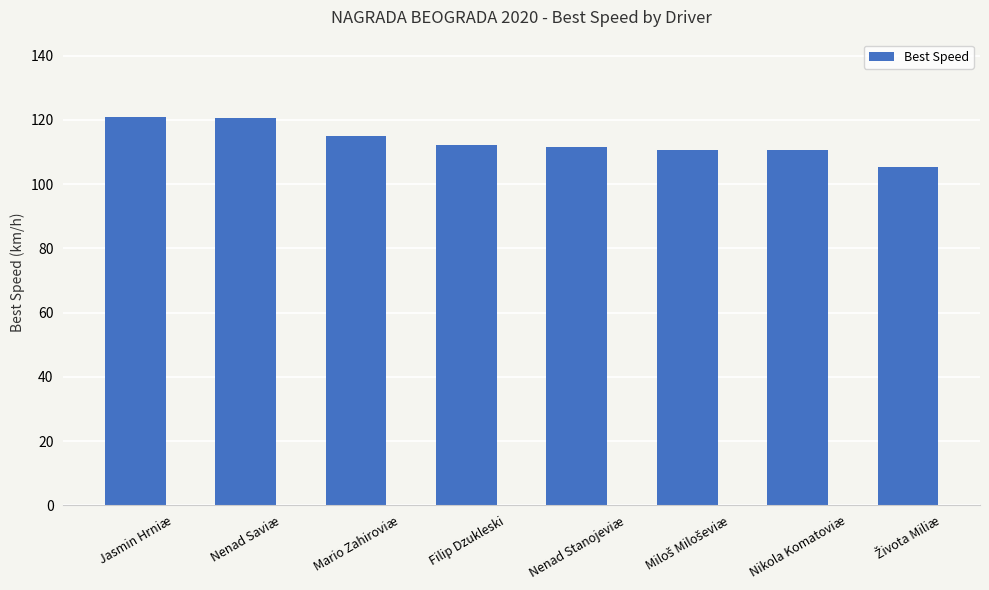

Which has a higher value, Nenad Saviæ or Mario Zahiroviæ?

Nenad Saviæ